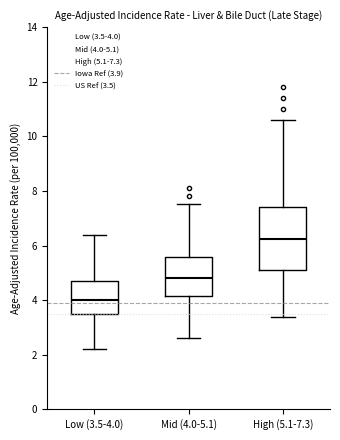

Reading left to right, read every box against the y-axis: the position of its median line, the range the box covers, and the ends of its whiskers. The values are not printed on the chart, so give them approximately, as read against the axis.

Low (3.5-4.0): median 4.0, box 3.4 to 4.6, whiskers 2.2 to 6.4
Mid (4.0-5.1): median 4.8, box 4.2 to 5.6, whiskers 2.6 to 7.6
High (5.1-7.3): median 6.2, box 5.0 to 7.4, whiskers 3.4 to 10.6